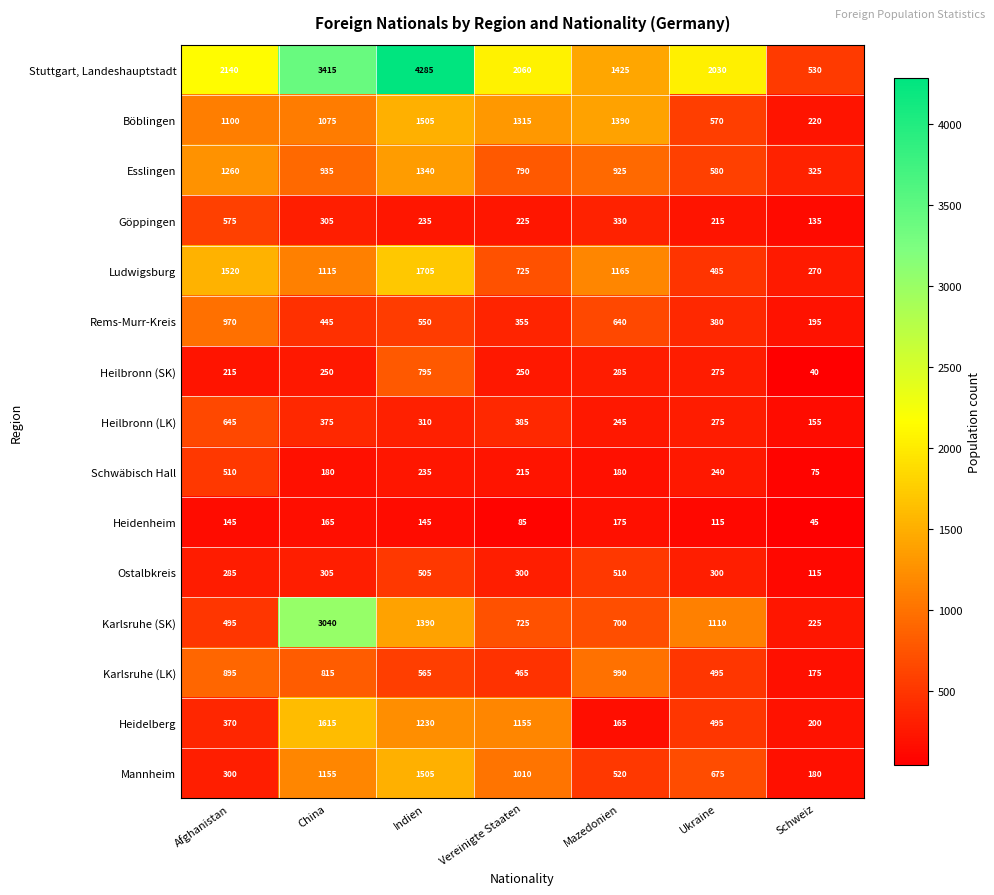

Count the number of categories in the chart.

7